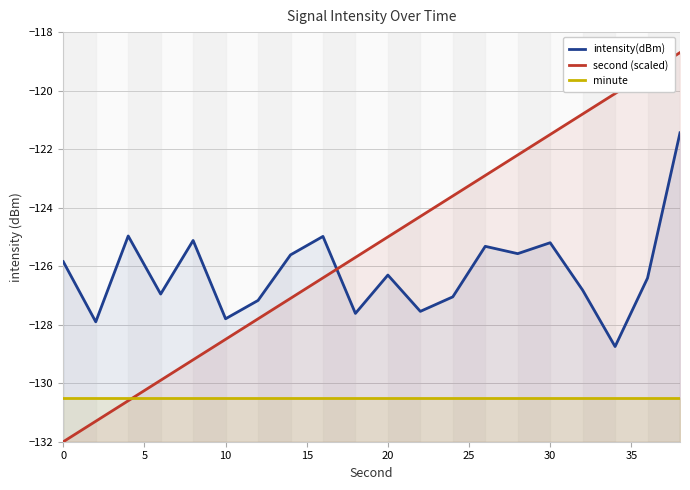

Which series ends up on top after the final intersection of second (scaled) and intensity(dBm)?

second (scaled)